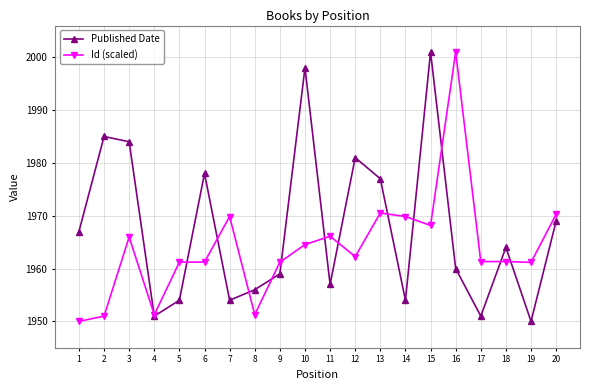

At 12, list the series in order from largest to smallest.

Published Date, Id (scaled)